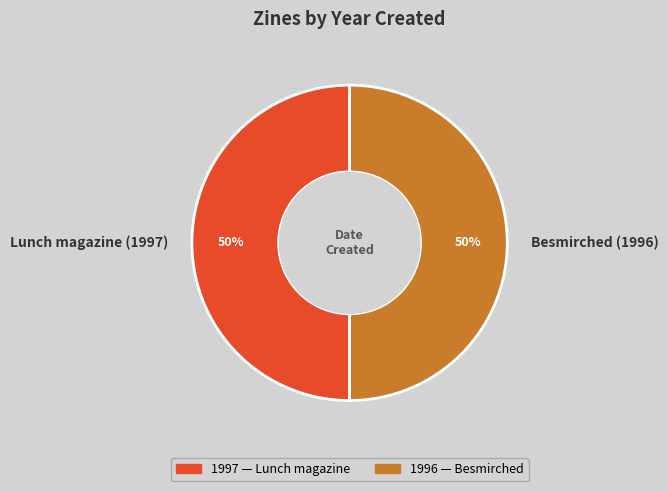

What is the ratio of the value at Besmirched (1996) to the value at Lunch magazine (1997)?

1.0